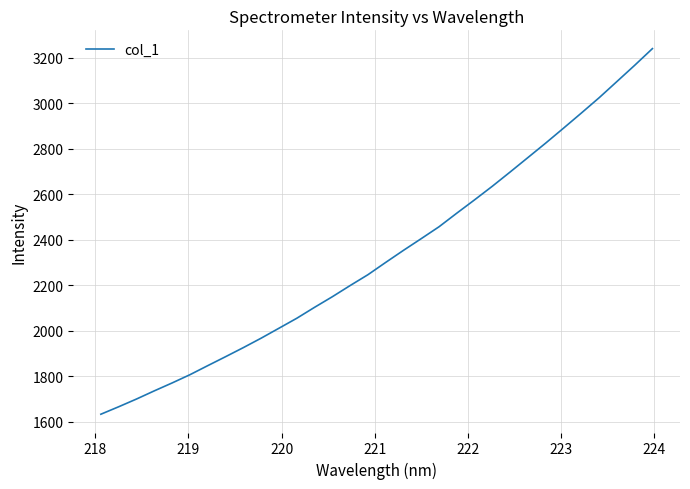

What is the smallest value displayed?

1633.7